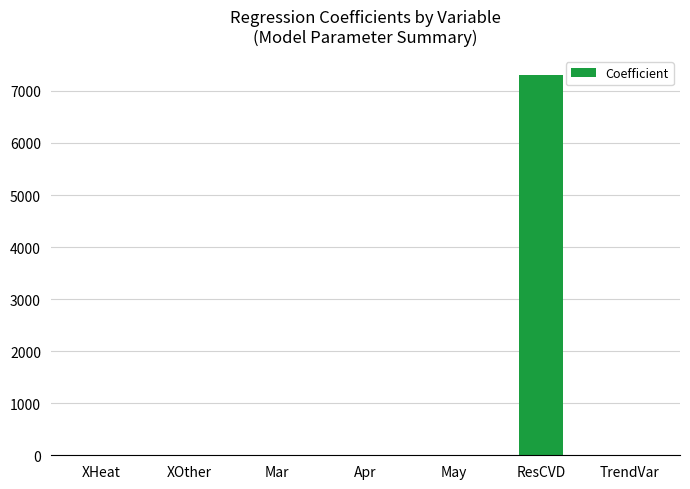

Is it true that the value at Apr is 3.2?

True